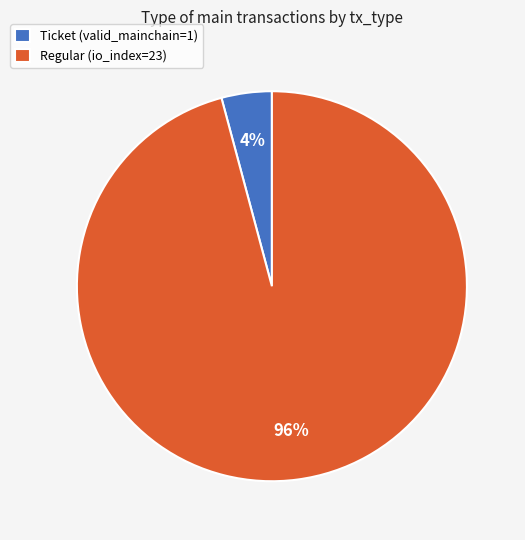

Rank the categories by value from highest to lowest.

Regular (io_index=23), Ticket (valid_mainchain=1)